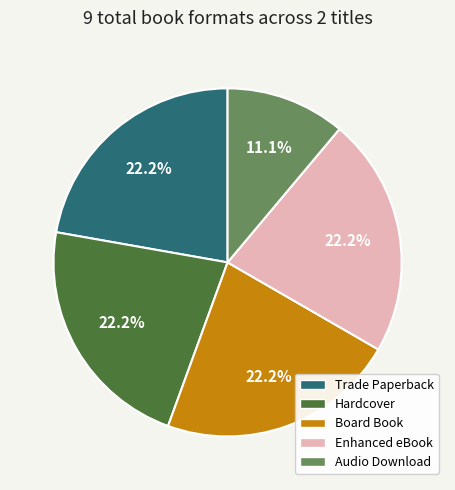

What is the smallest slice in the pie chart?

Audio Download